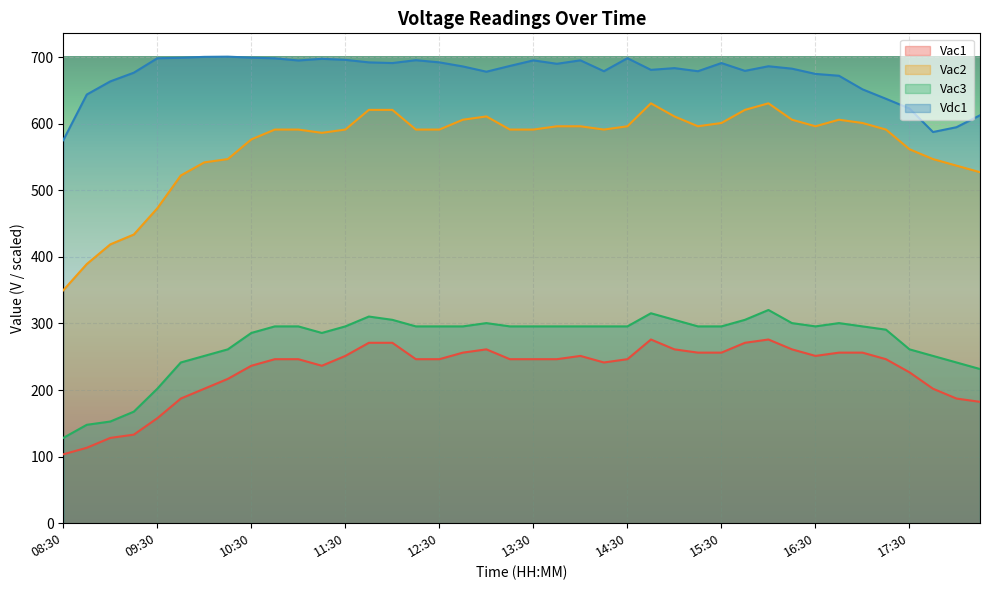

List the labels in order of Vac3 value, largest first.

16:00, 14:45, 11:45, 12:00, 15:00, 15:45, 13:00, 16:15, 16:45, 10:45, 11:00, 11:30, 12:15, 12:30, 12:45, 13:15, 13:30, 13:45, 14:00, 14:15, 14:30, 15:15, 15:30, 16:30, 17:00, 17:15, 10:30, 11:15, 10:15, 17:30, 10:00, 17:45, 09:45, 18:00, 18:15, 09:30, 09:15, 09:00, 08:45, 08:30